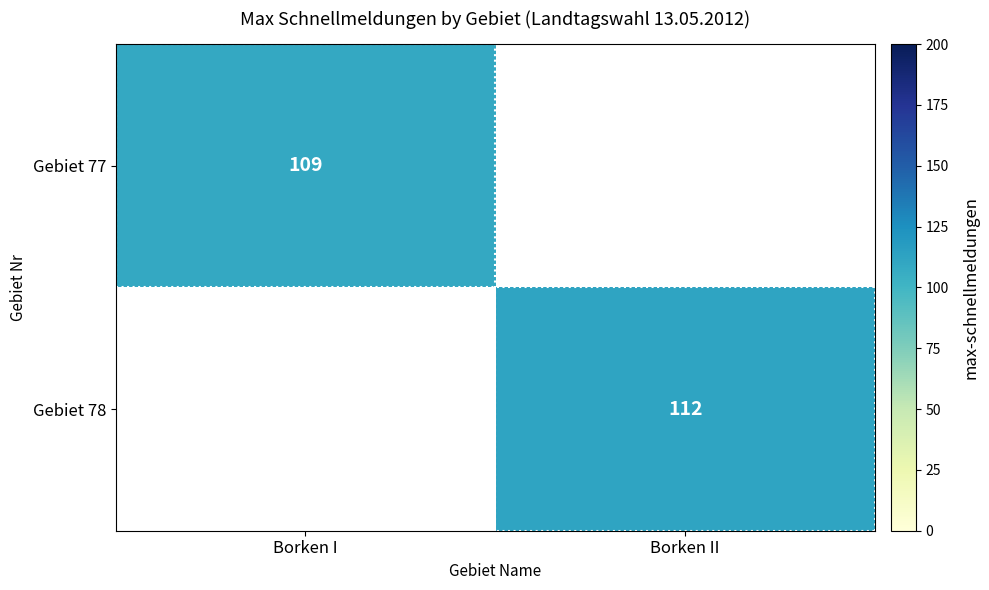

True or false: Gebiet 77 has a value of 146 at Borken I.

False